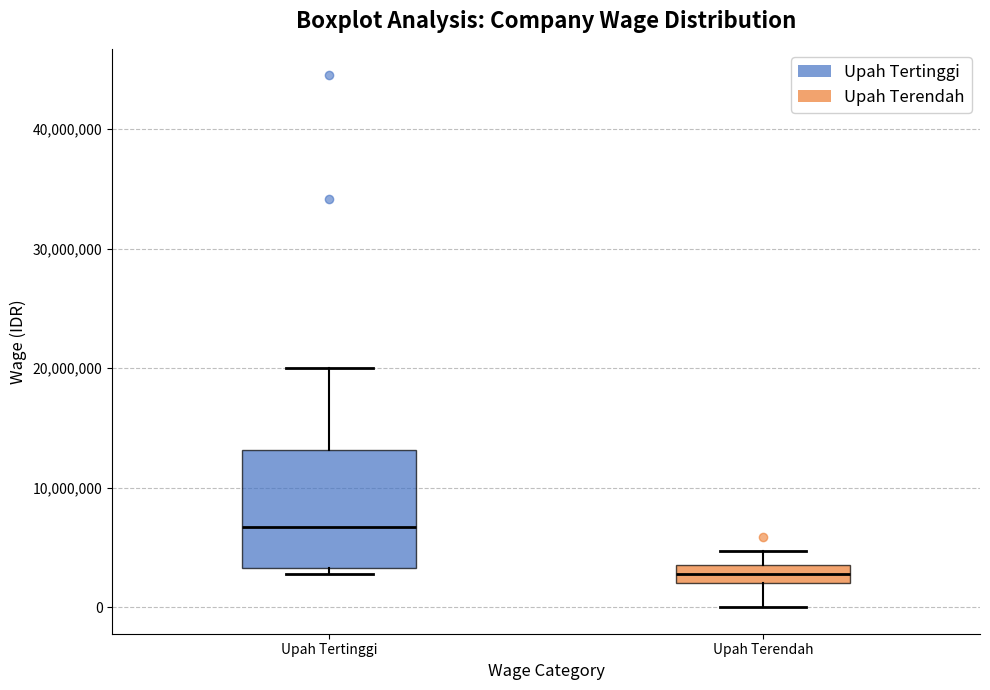

Comparing the boxes themselves (not the whiskers), which one is the tallest?

Upah Tertinggi